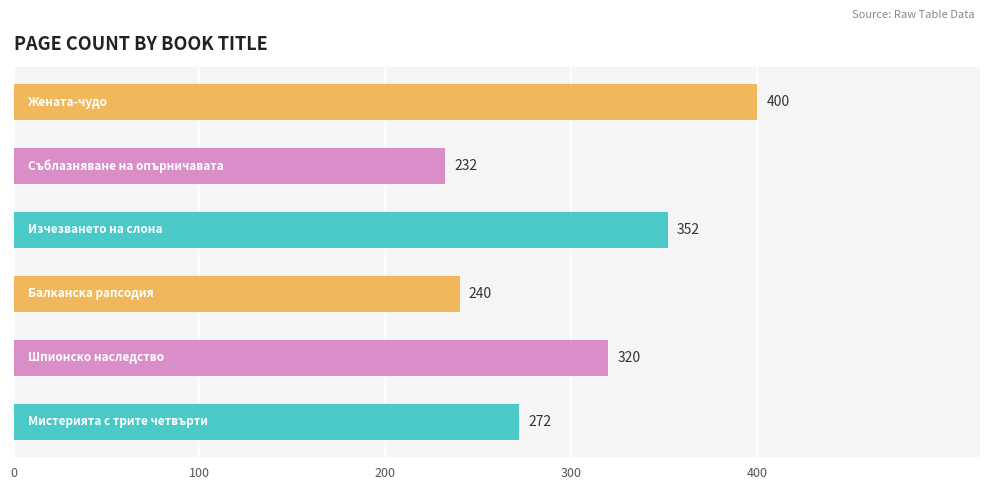

What is the difference between the maximum and second lowest values?

160